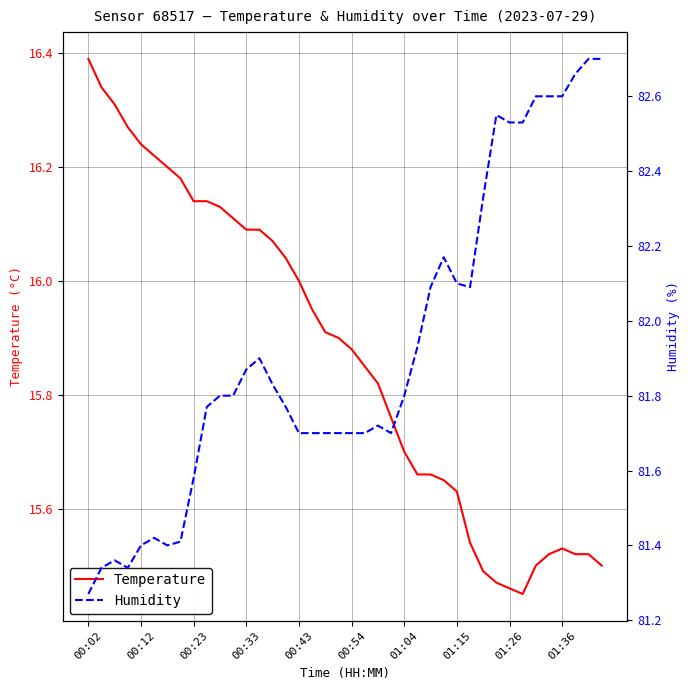

What is the difference between the highest and lowest values at 17?

65.8